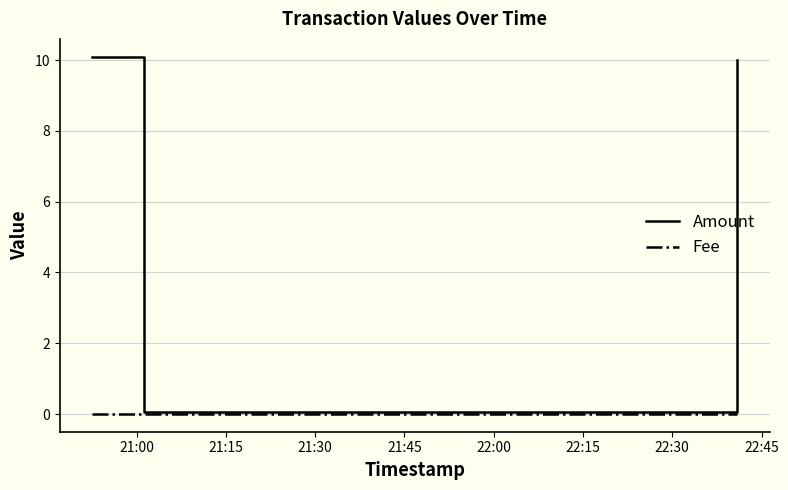

How many categories are shown in the chart?

4